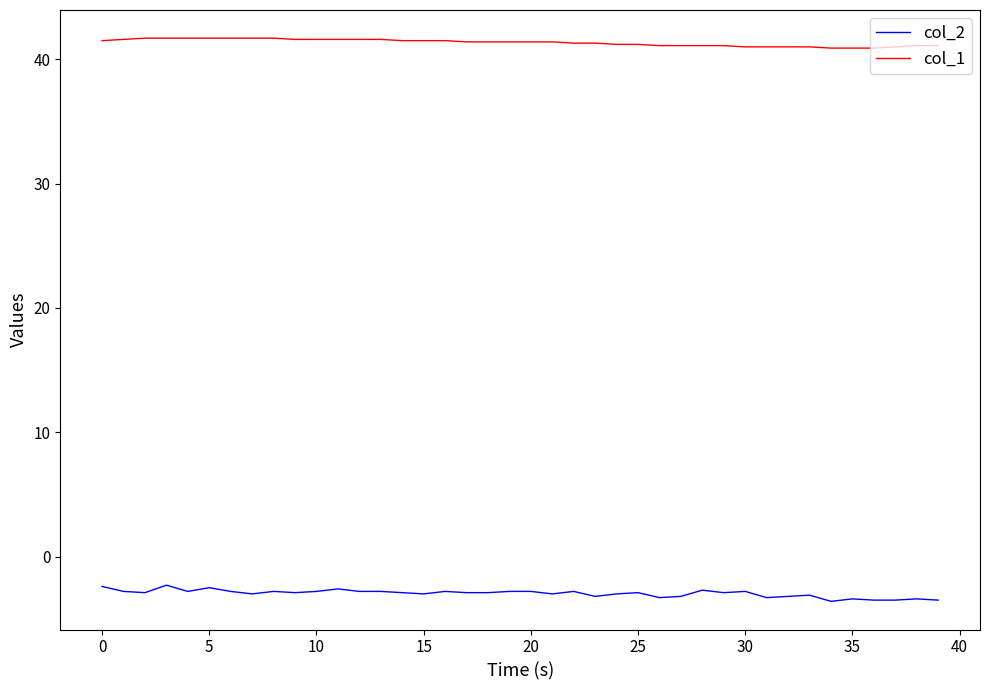

How many lines are shown in the chart?

2